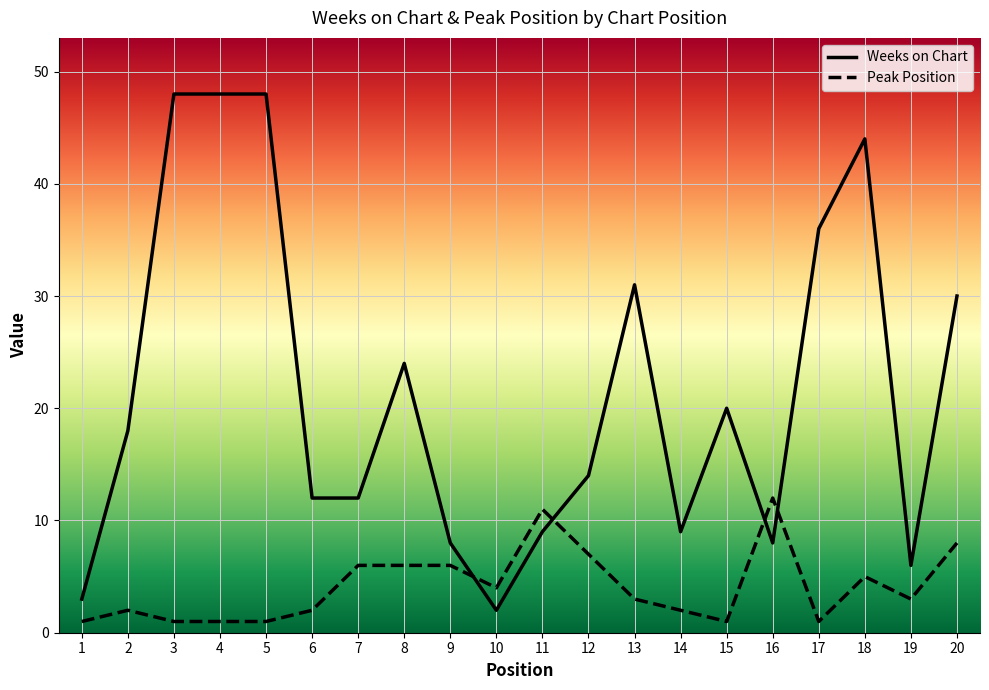

Which category has the lowest value across all series?

1